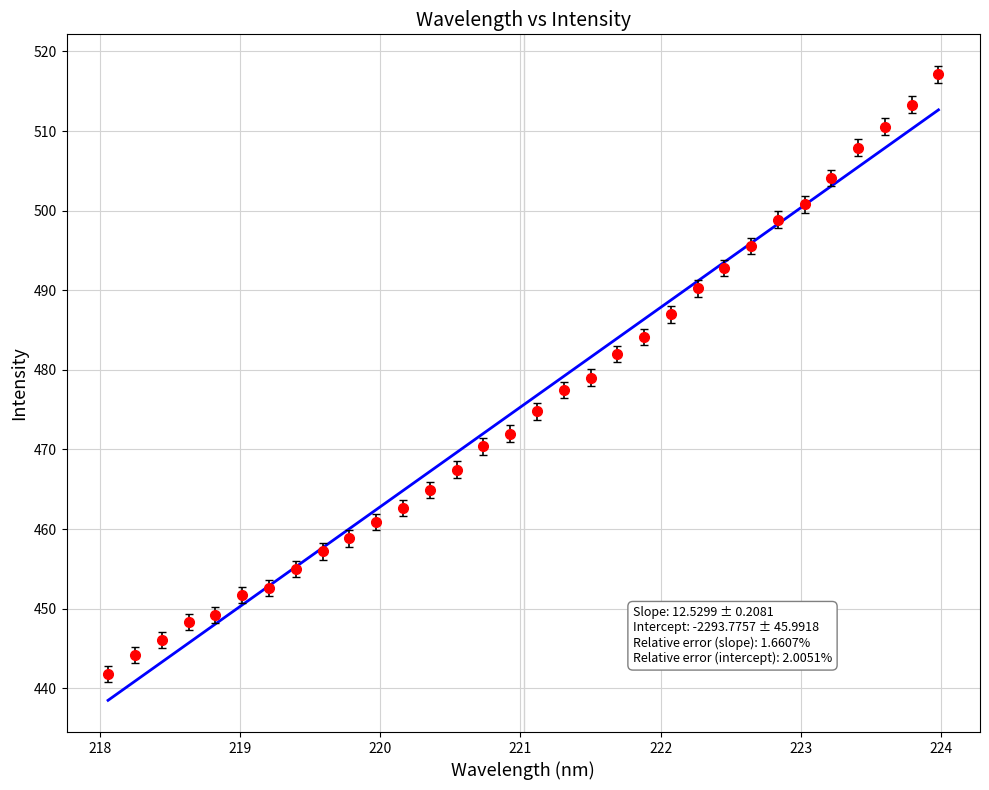

What is the minimum value shown in the chart?

438.5